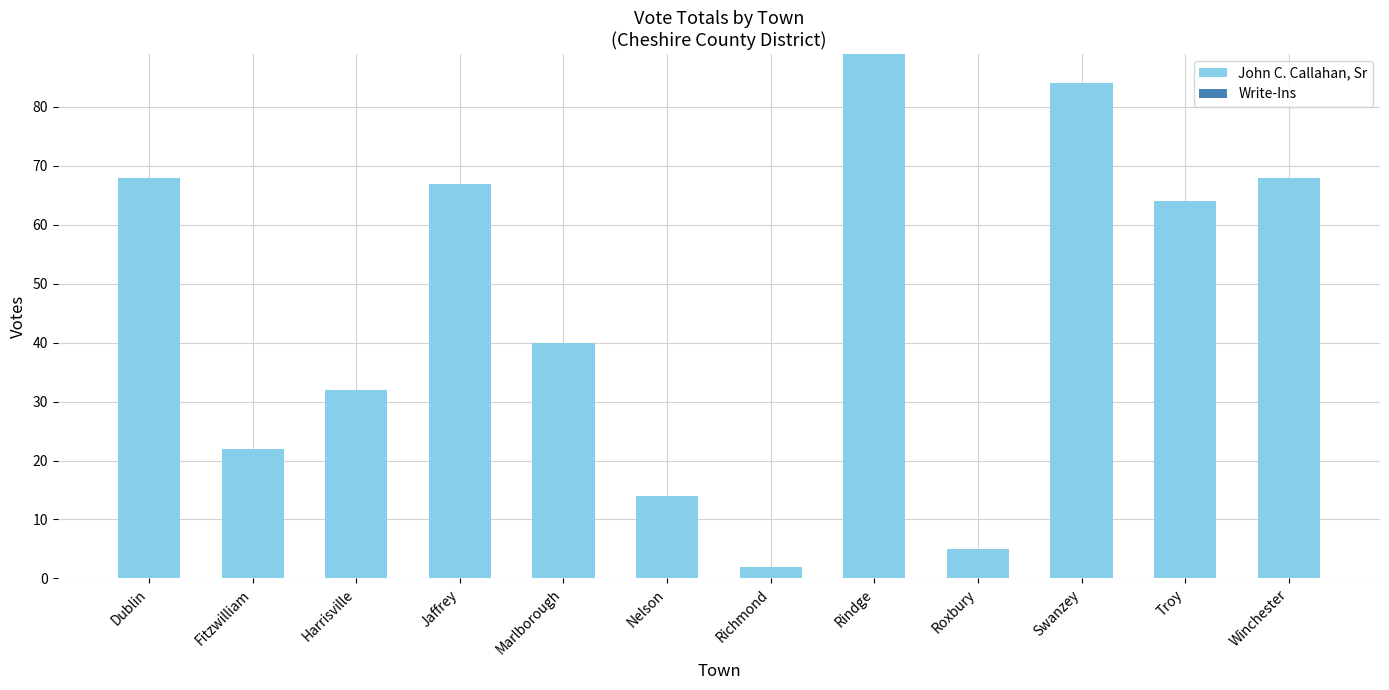

Which has a higher value, Fitzwilliam or Jaffrey?

Jaffrey